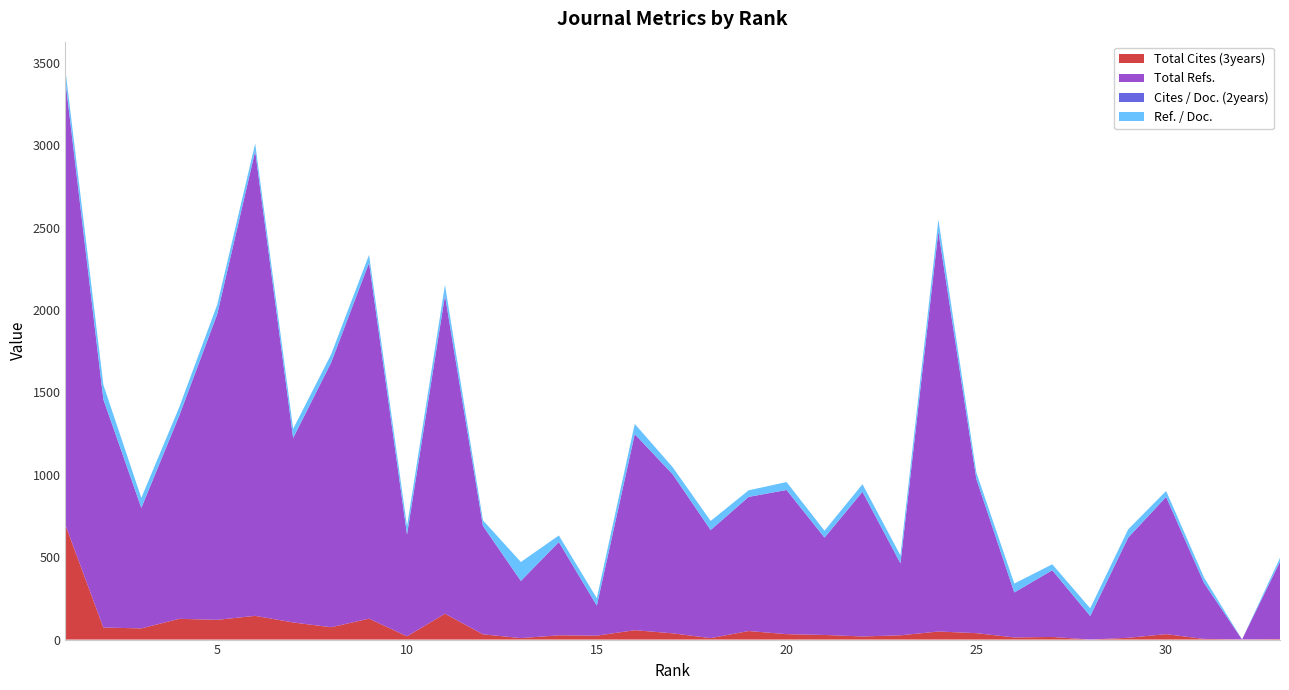

Reading right to left, extract all data points from this chart.

Total Cites (3years): 33=3	32=1	31=4	30=33	29=11	28=0	27=16	26=13	25=39	24=49	23=26	22=19	21=28	20=33	19=52	18=9	17=38	16=57	15=24	14=26	13=9	12=32	11=157	10=20	9=127	8=75	7=104	6=144	5=120	4=126	3=68	2=73	1=696
Total Refs.: 33=470	32=0	31=339	30=833	29=608	28=143	27=405	26=273	25=936	24=2429	23=437	22=878	21=591	20=875	19=814	18=656	17=965	16=1190	15=182	14=566	13=347	12=658	11=1931	10=618	9=2160	8=1606	7=1119	6=2821	5=1855	4=1233	3=731	2=1385	1=2689
Cites / Doc. (2years): 33=0	32=0	31=0	30=0	29=0	28=0	27=0	26=0	25=0	24=0	23=0	22=0	21=0	20=0	19=0	18=0	17=0	16=0	15=0	14=0	13=0	12=0	11=1	10=0	9=0	8=0	7=1	6=0	5=1	4=1	3=1	2=0	1=9
Ref. / Doc.: 33=23	32=0	31=33	30=36	29=50	28=47	27=36	26=54	25=39	24=71	23=48	22=46	21=42	20=48	19=40	18=55	17=43	16=62	15=45	14=40	13=115	12=34	11=64	10=51	9=48	8=50	7=55	6=46	5=57	4=51	3=60	2=88	1=62